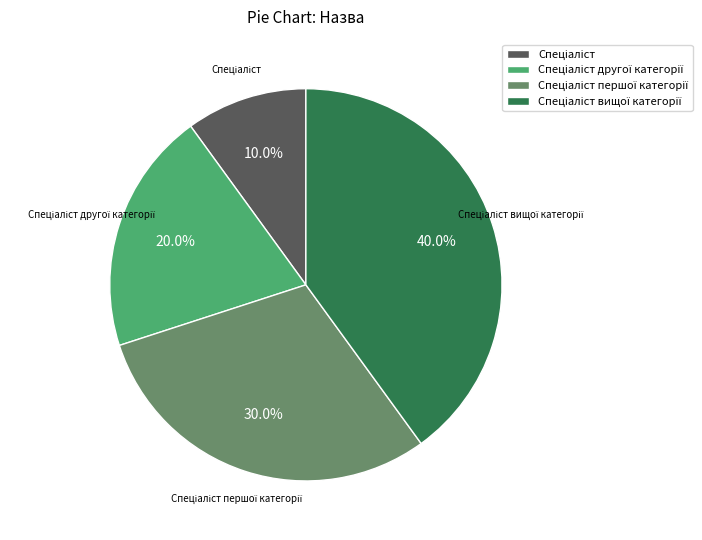

Is there any slice that represents more than half of the pie?

No